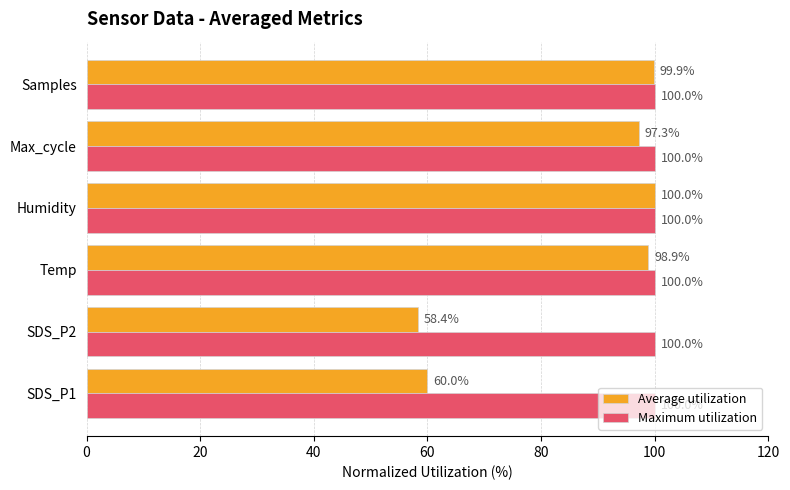

The Maximum utilization series shows 100.0 at Samples. True or false?

True